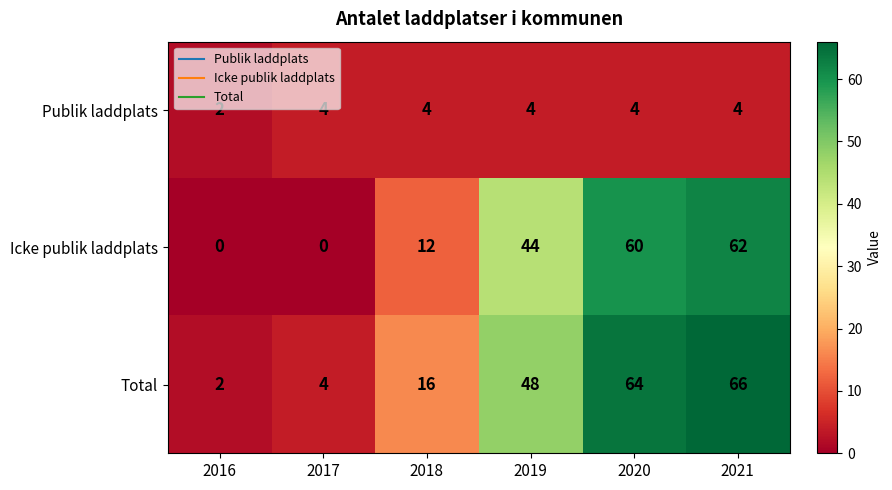

Is the value of Icke publik laddplats at 2017 greater than the value of Publik laddplats at 2016?

No